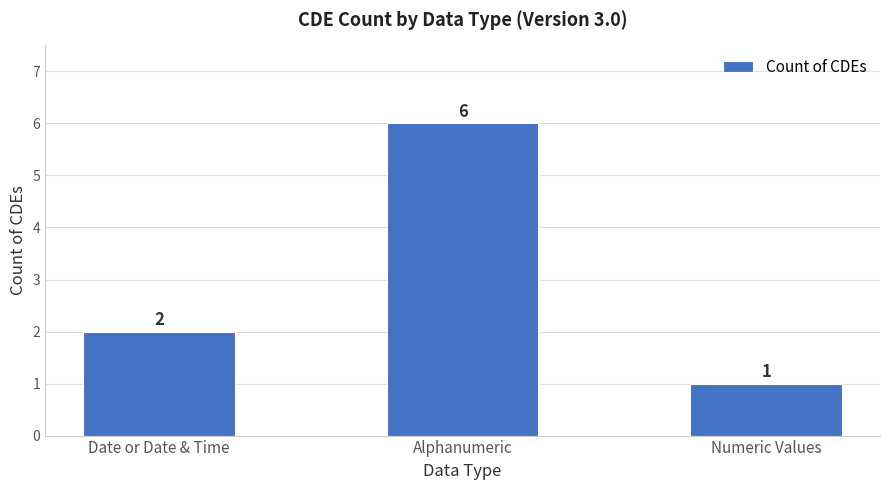

What is the ratio of the value at Alphanumeric to the value at Numeric Values?

6.0